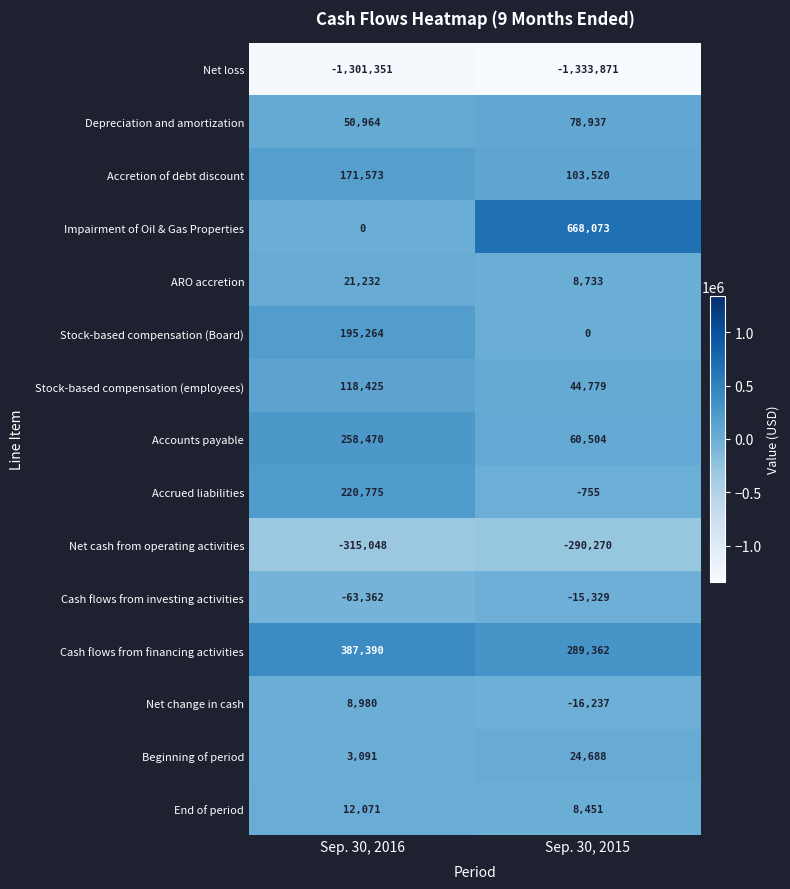

What is the total value across all series at Sep. 30, 2016?

-231526